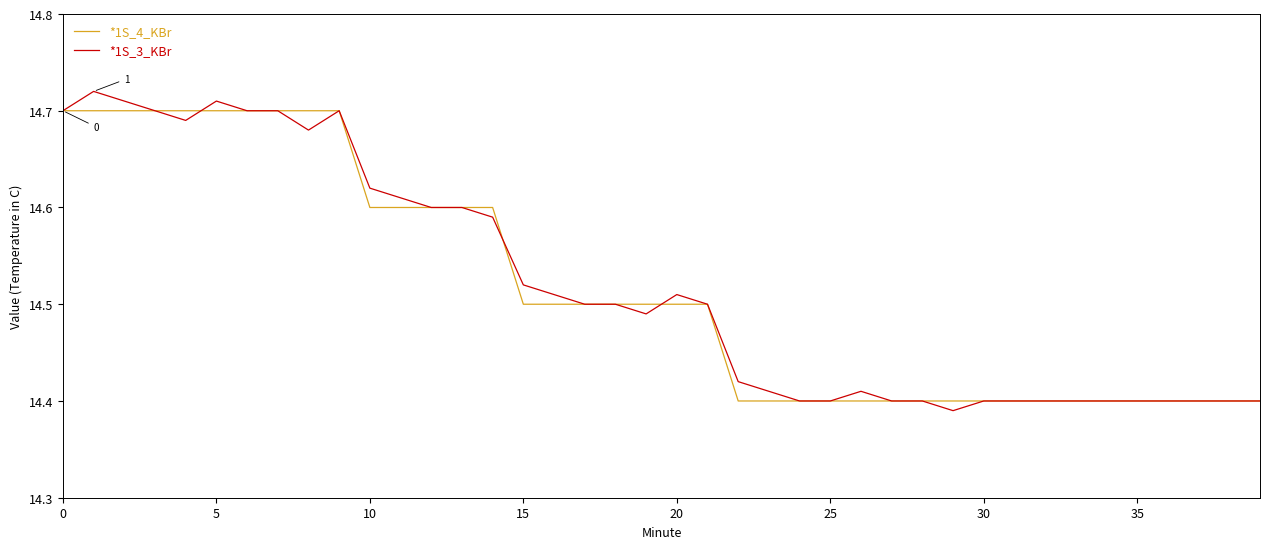

Which series has the widest spread of values?

*1S_3_KBr